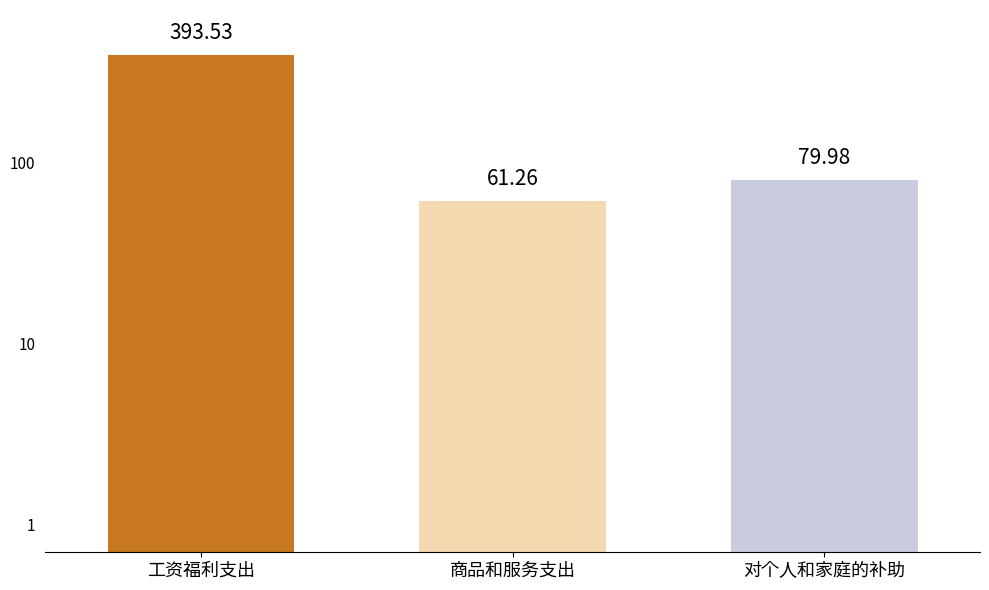

What is the label of the 3rd bar from the right?

工资福利支出